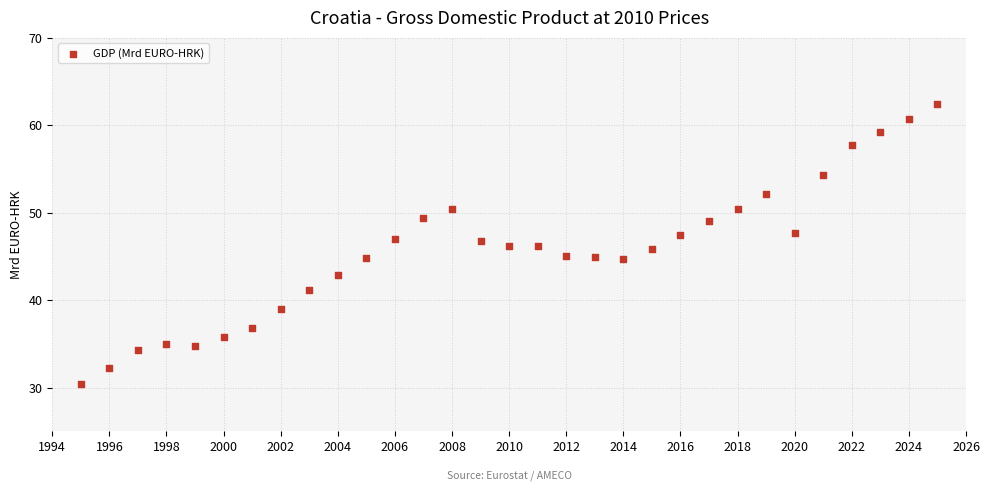

What is the range of Y values (max minus min)?

32.0